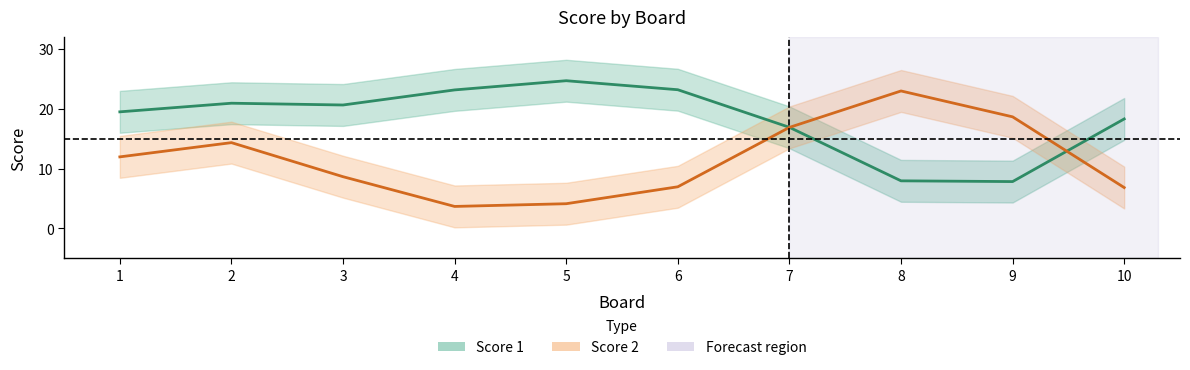

What are all the series names shown in the legend?

Score 1, Score 2